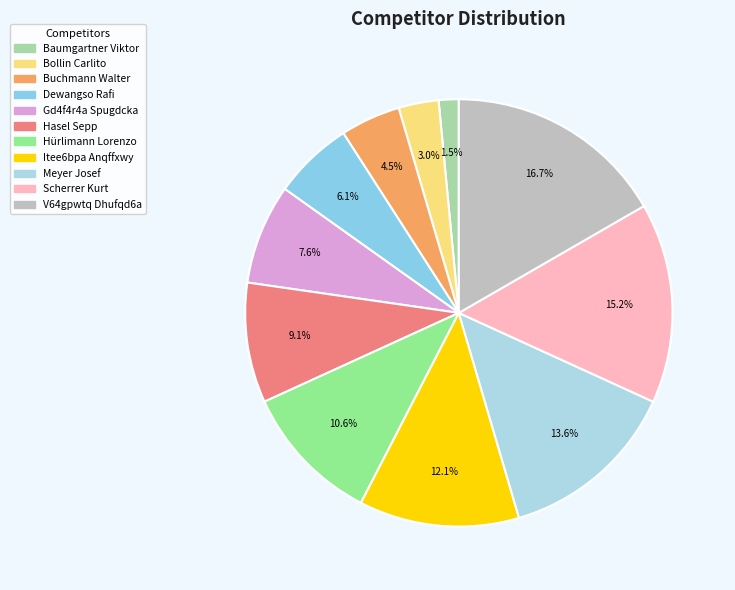

How many segments does this pie chart have?

11